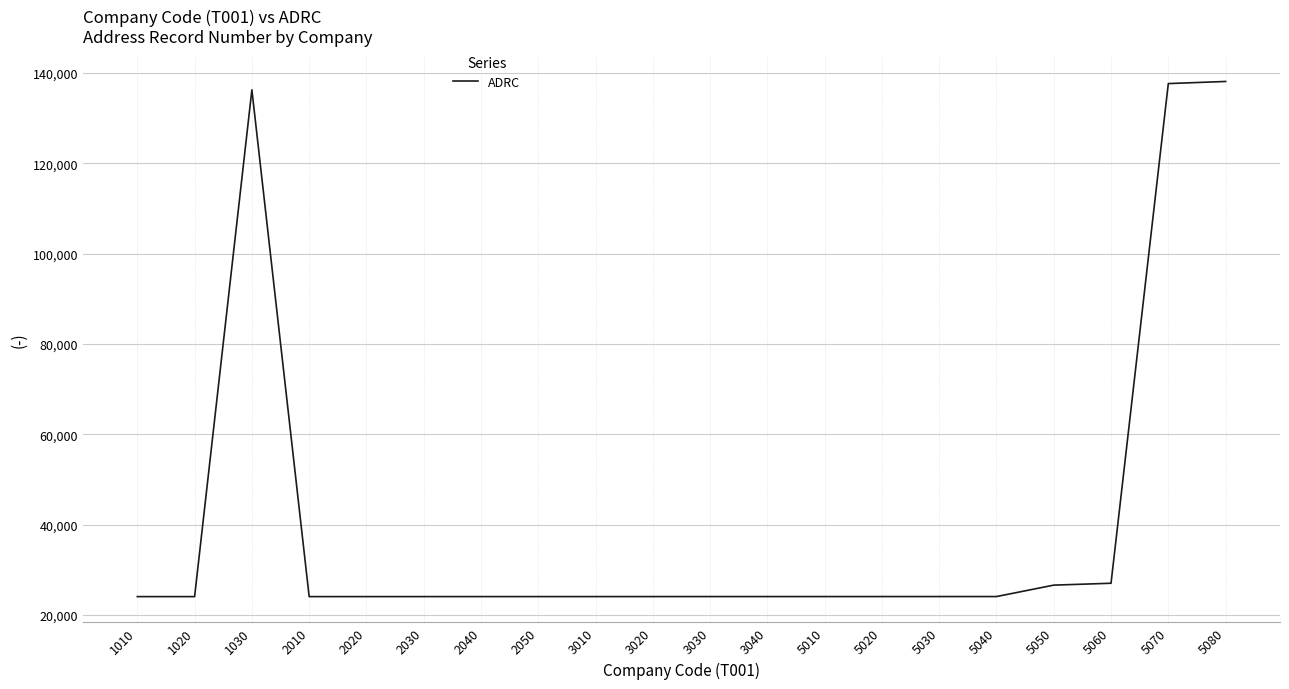

What is the ratio of the value at 5050 to the value at 1020?

1.1